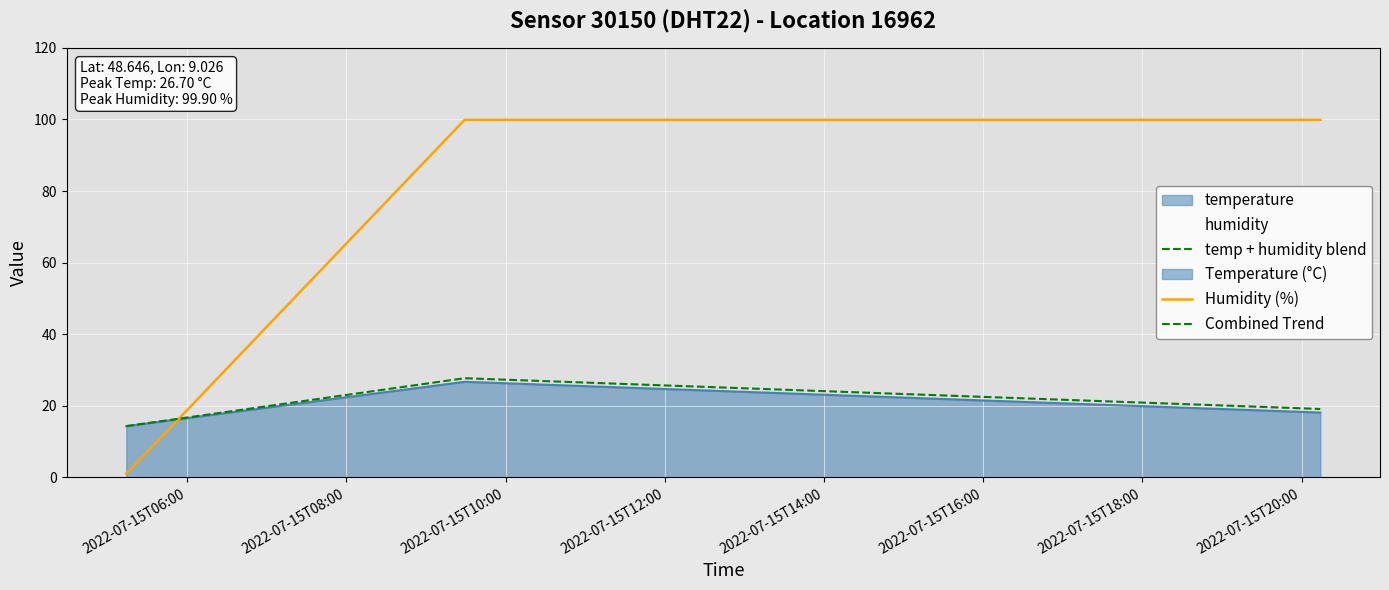

What is the difference between the maximum and minimum values?

13.4